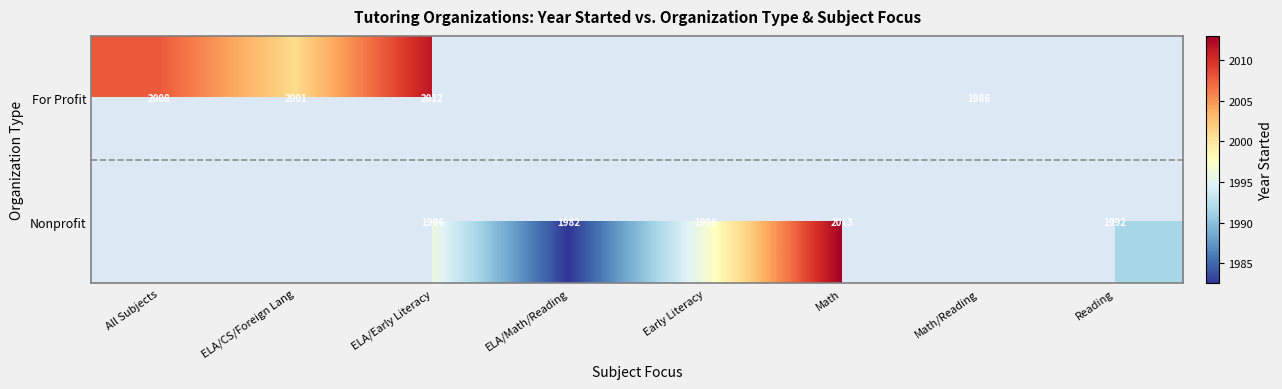

Rank the series at ELA/Early Literacy from lowest to highest value.

Nonprofit, For Profit